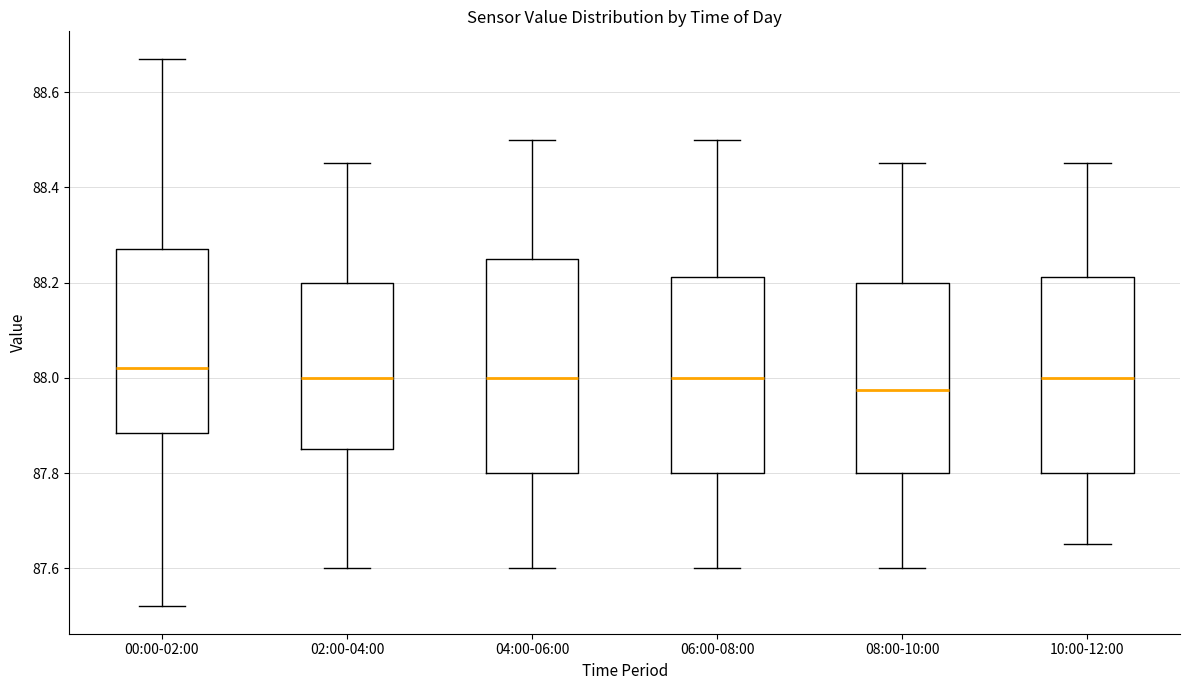

Which box is the tallest, from its lower edge to its upper edge?

04:00-06:00